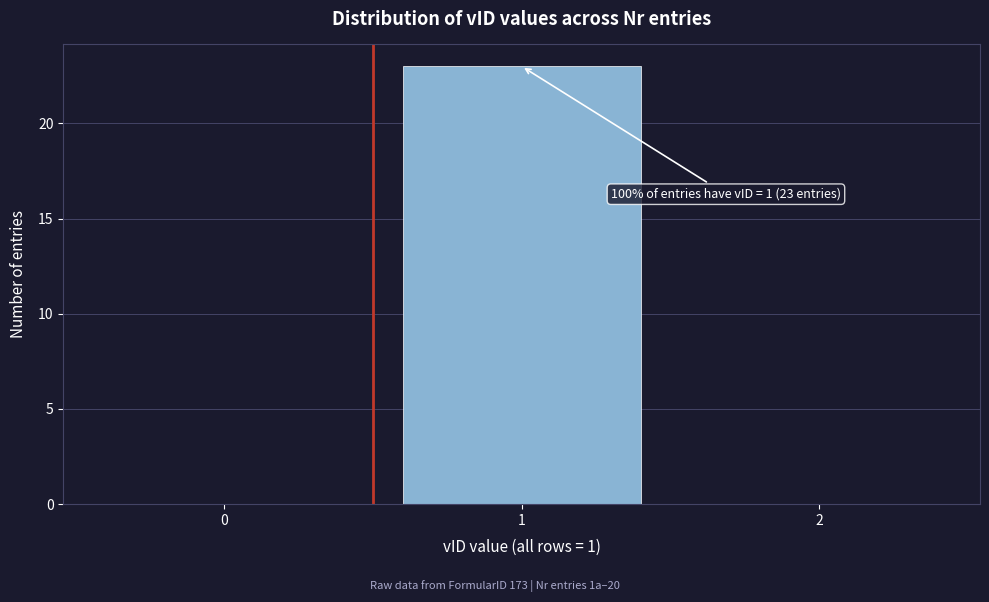

Reading left to right, extract all data points from this chart.

0=0	1=23	2=0